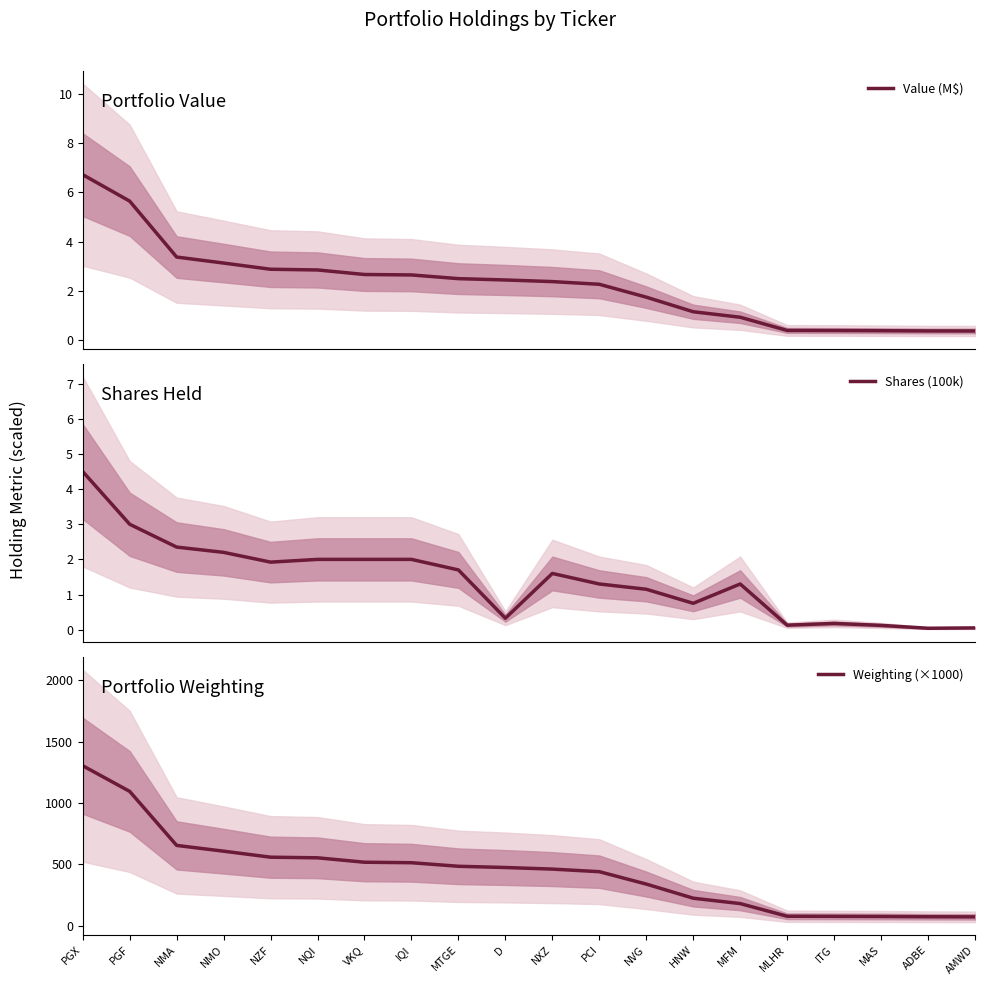

What is the total value across all series at MFM?

182.2